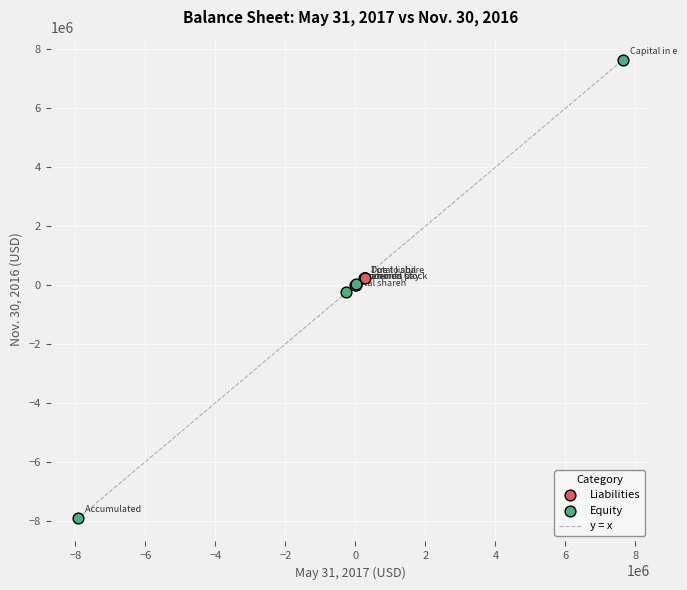

Which series contains the lowest Y value?

Equity